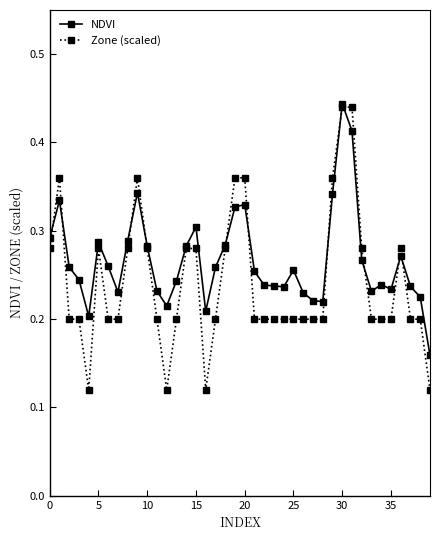

Rank the series by their average value, from highest to lowest.

NDVI, Zone (scaled)